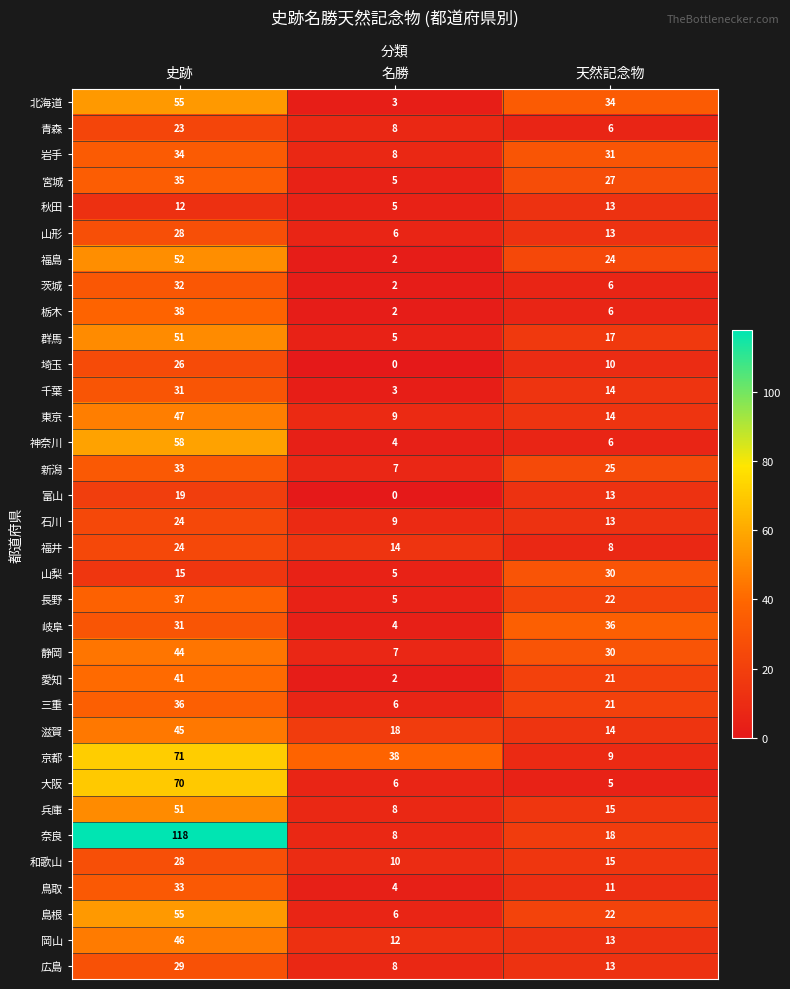

How many 北海道 values are between 3 and 55?

3